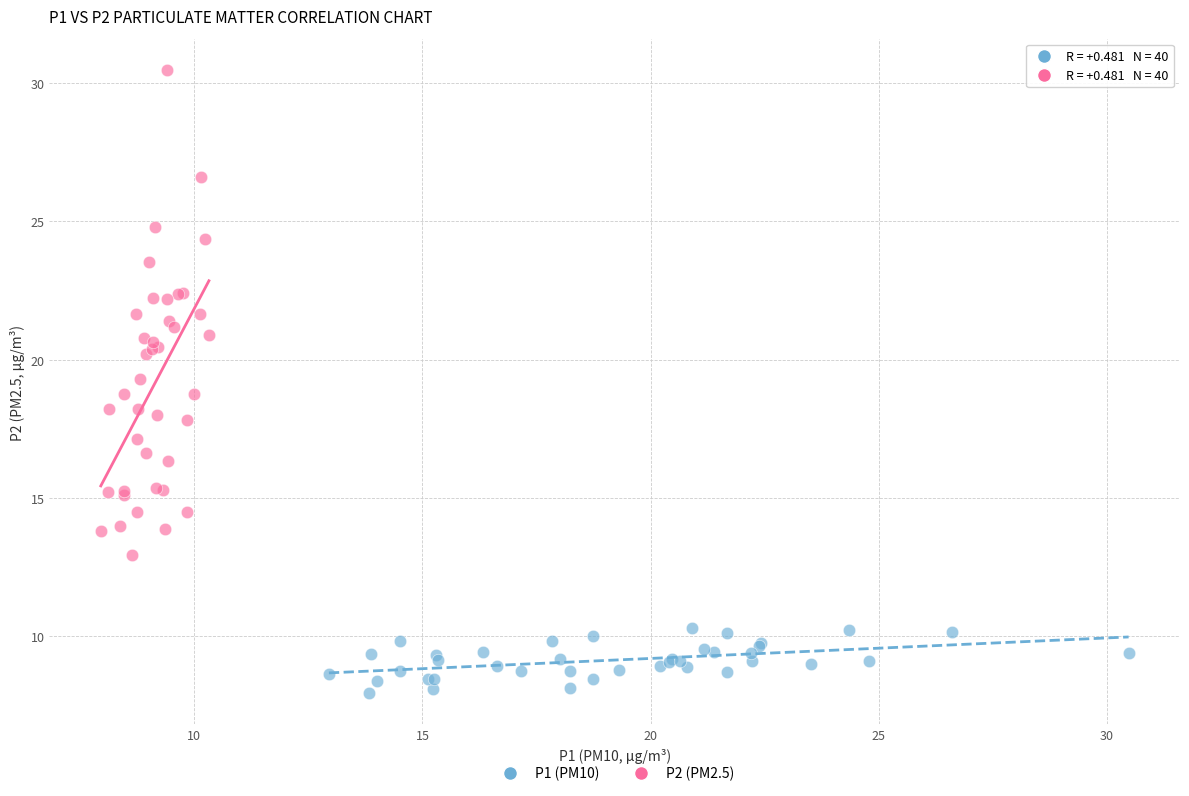

Which series reaches the maximum Y coordinate?

P2 (PM2.5)